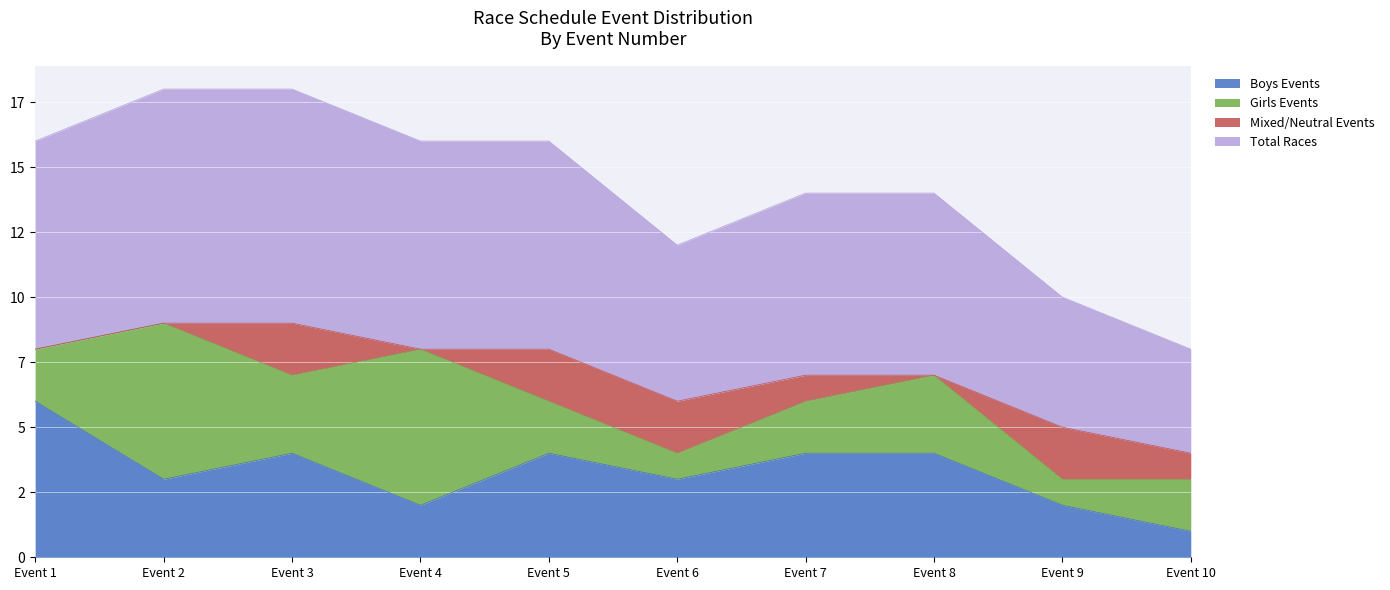

True or false: Boys Events and Total Races intersect in this chart.

False